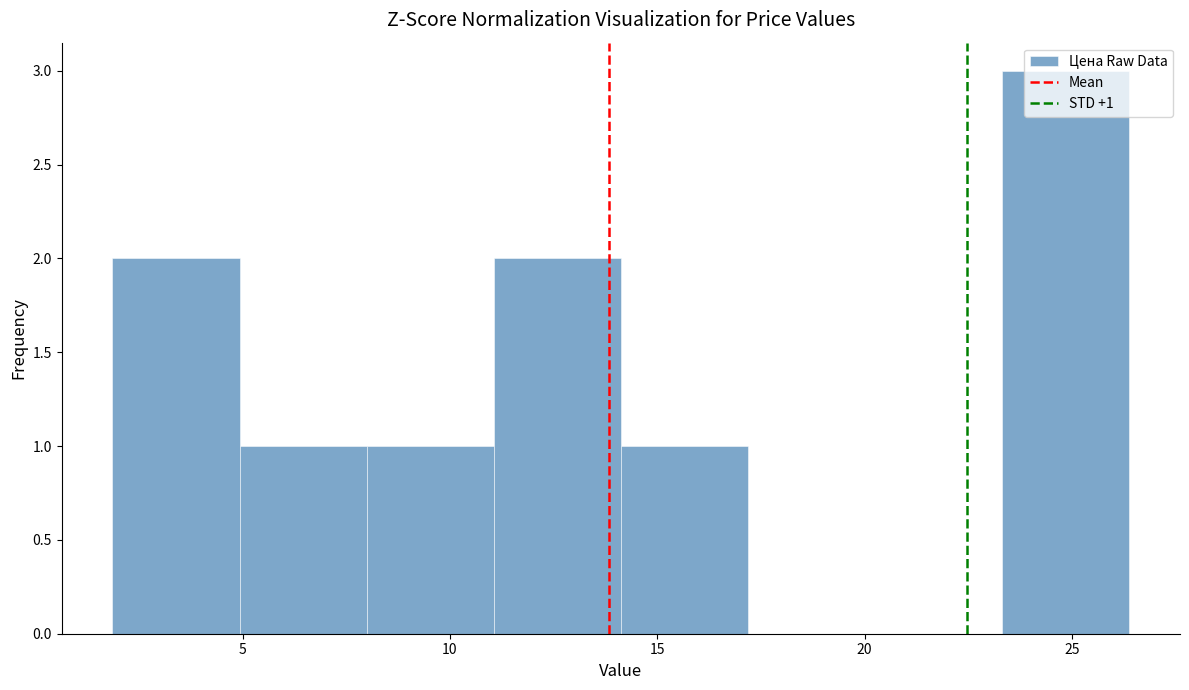

Which range on the x-axis has the tallest bar?

23.5 to 26.5